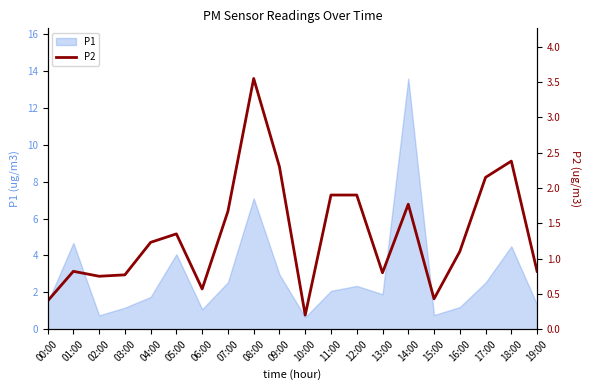

Approximately how many times larger is the value at 10:00 compared to 14:00?

0.1